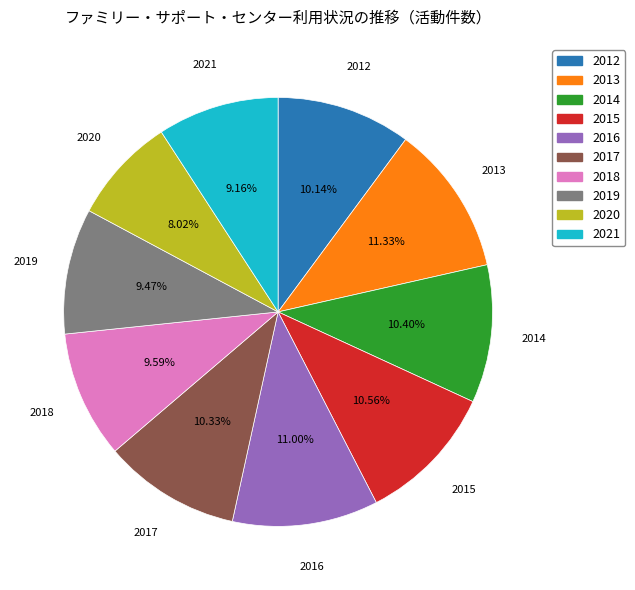

To the nearest percent, what is the combined percentage of 2021 and 2019?

19%